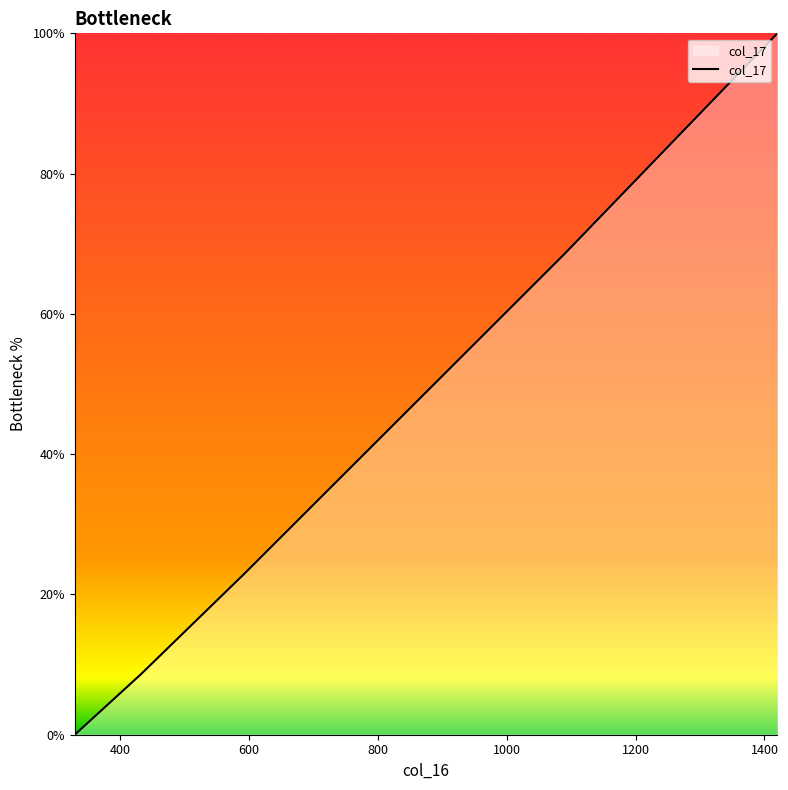

What is the difference between the maximum and minimum values?

100.0